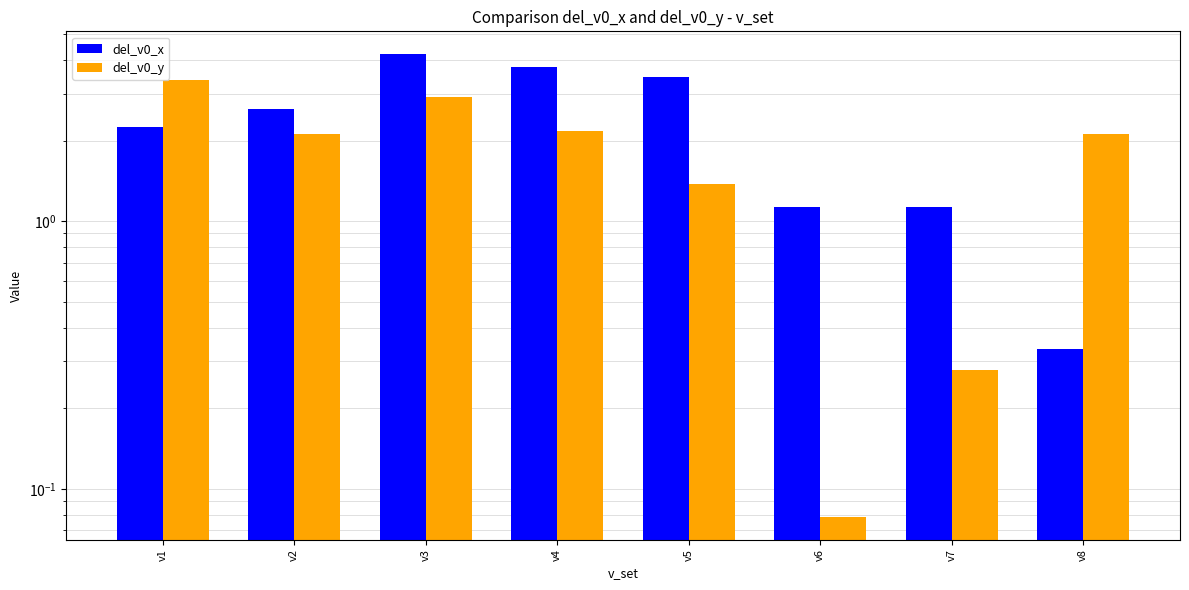

What is the average value of the del_v0_x series?

2.4